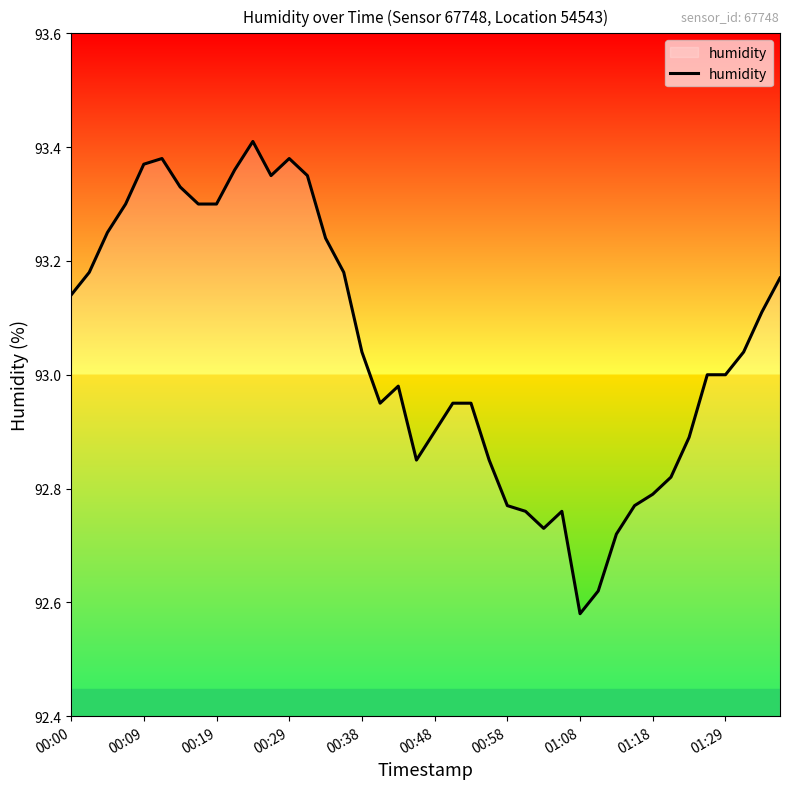

Which label corresponds to the smallest value in the chart?

01:08